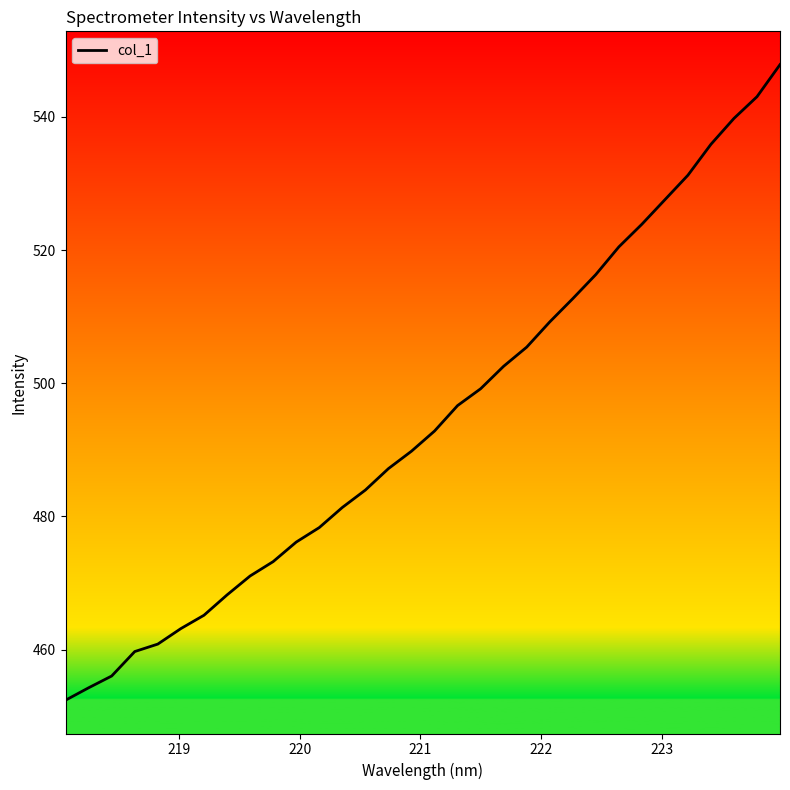

What is the minimum value shown in the chart?

452.4